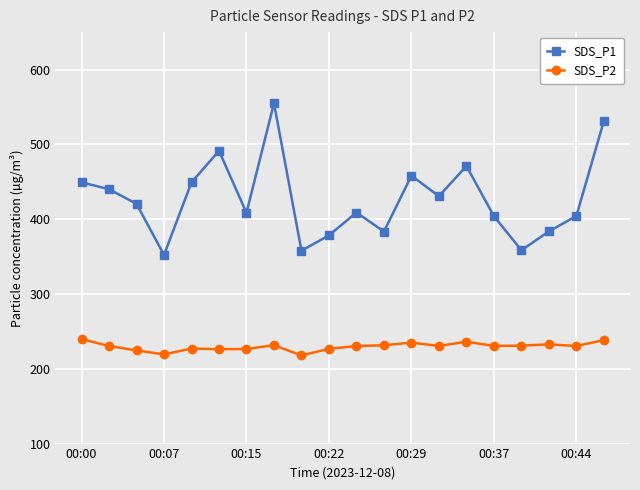

How many lines are shown in the chart?

2